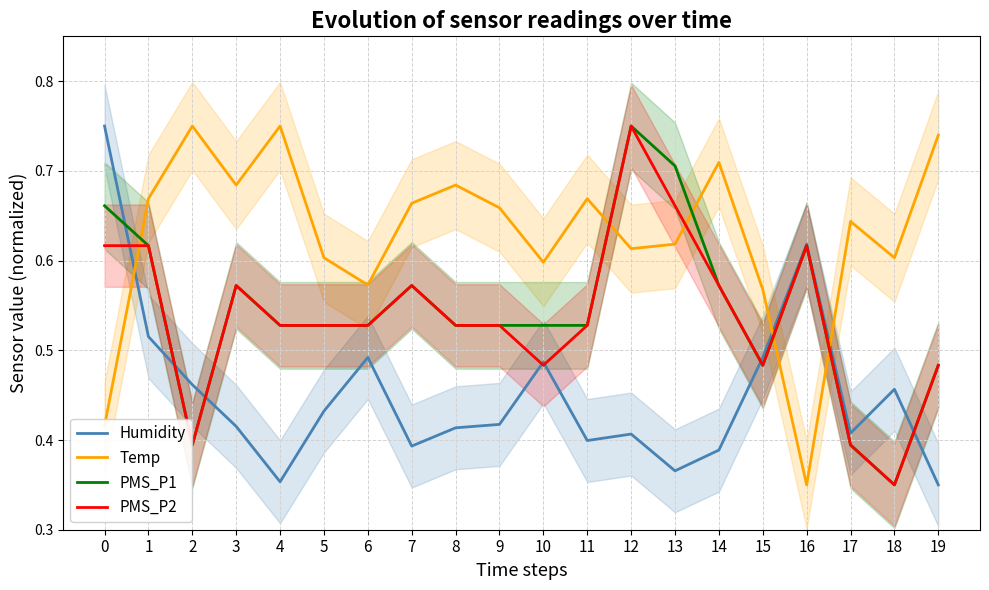

Count the PMS_P1 values in the range 0 to 1.

20